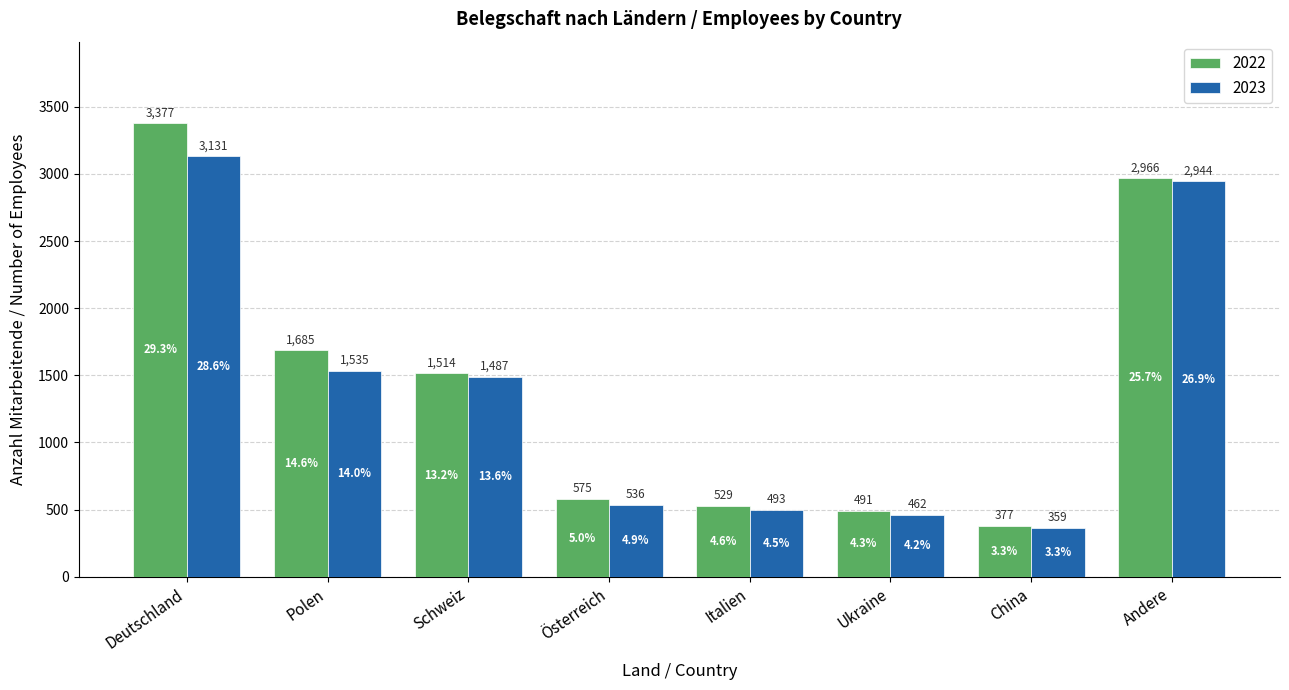

List the series in order of their peak value, highest first.

2022, 2023